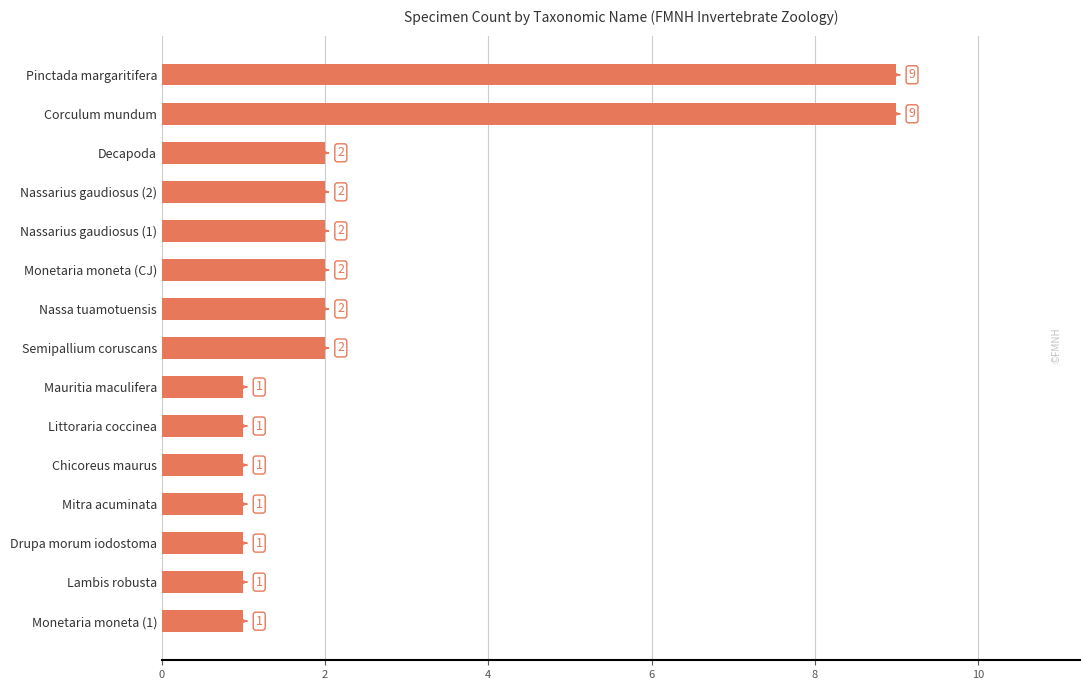

What is the sum of all values?

37